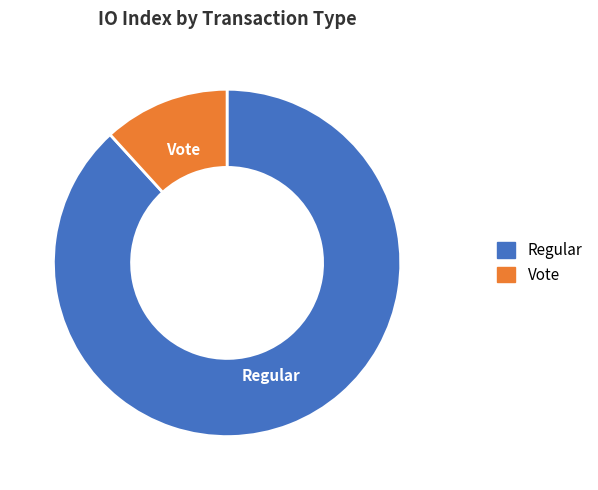

What is the smallest slice in the pie chart?

Vote